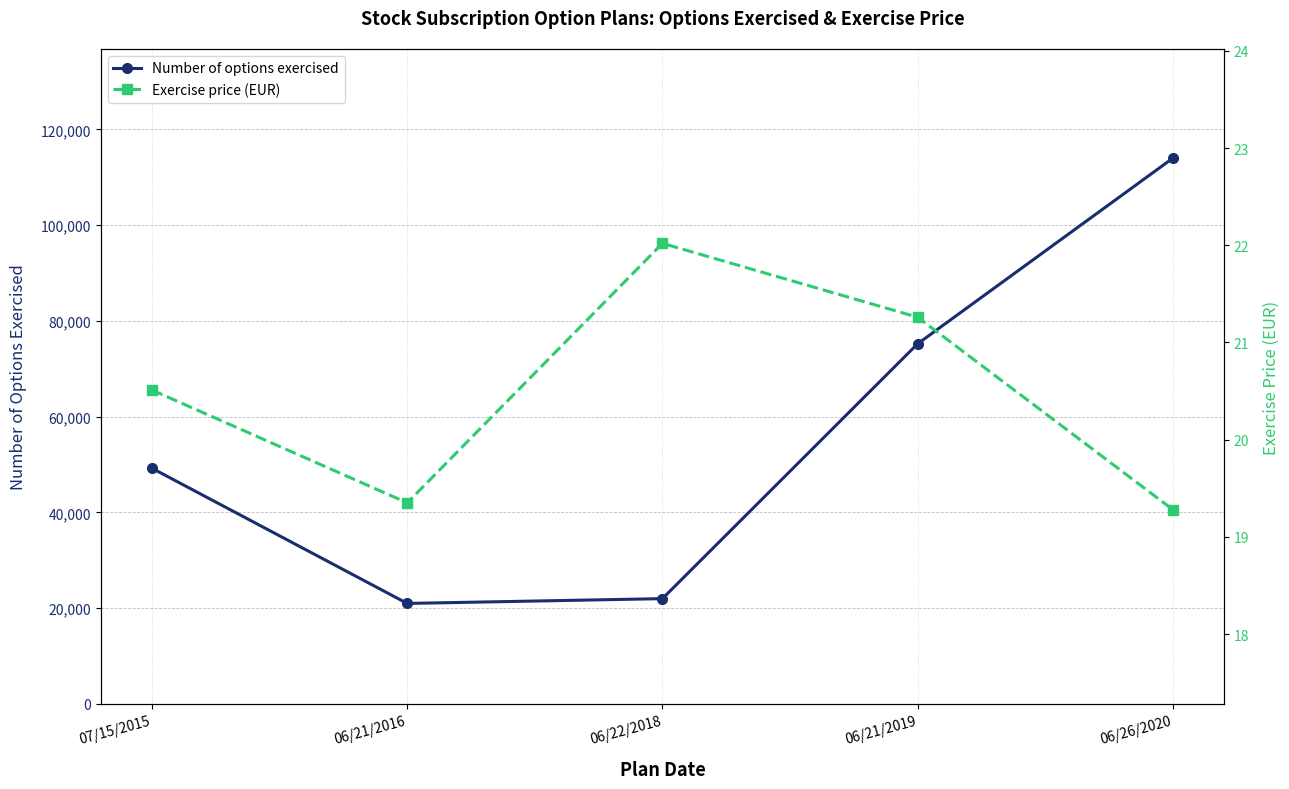

Does the chart display data point markers on the line(s)?

Yes